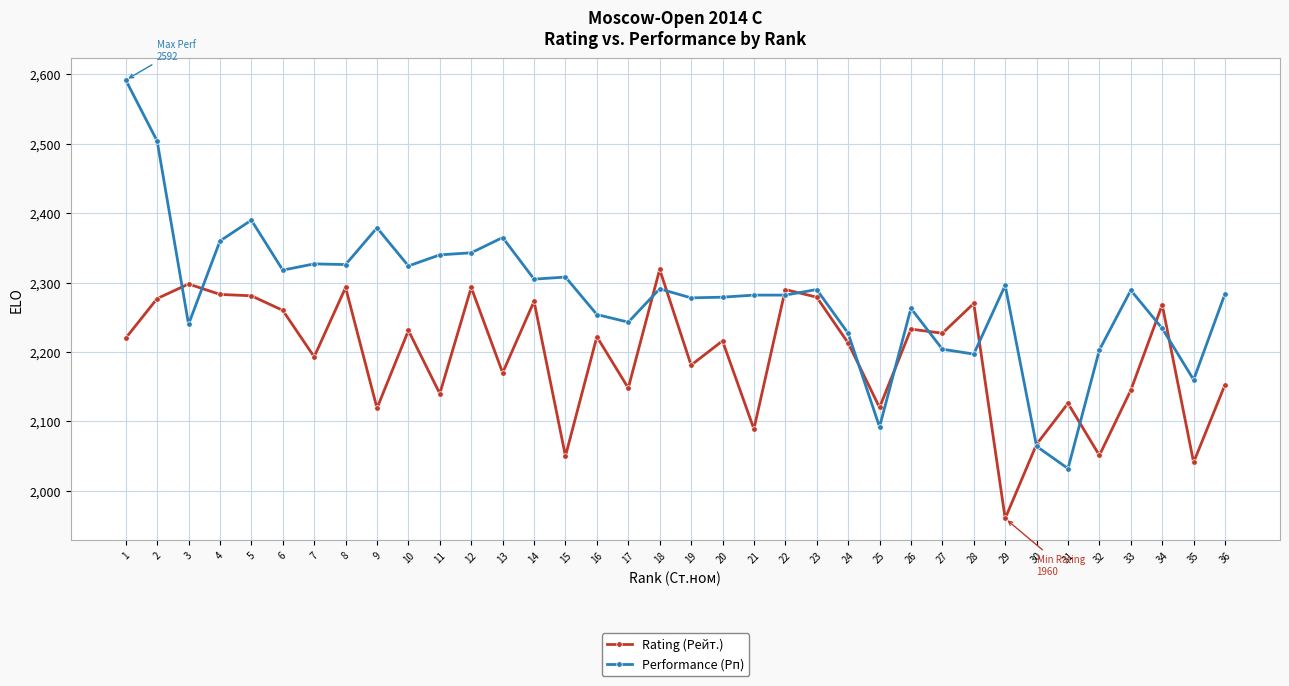

What are all the series names shown in the legend?

Rating (Рейт.), Performance (Рп)